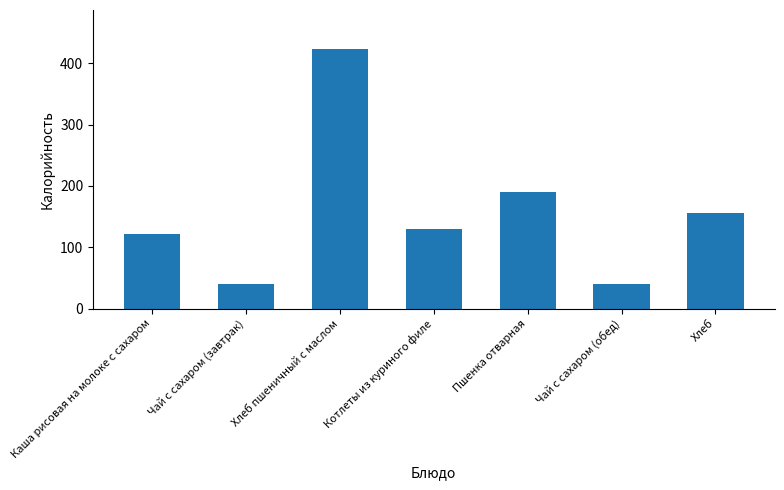

What is the label of the 2nd bar from the right?

Чай с сахаром (обед)